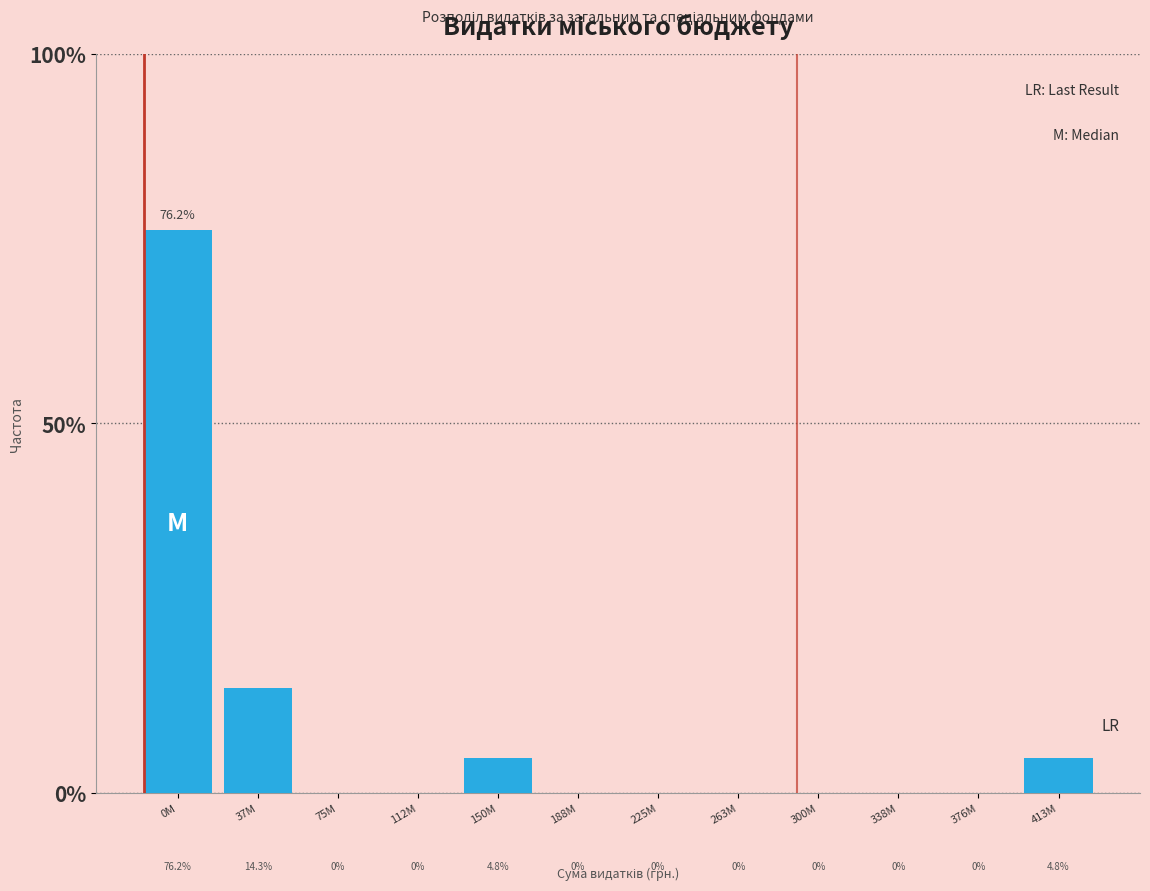

Reading left to right, extract all data points from this chart.

0M=76.2	37M=14.3	75M=0.0	112M=0.0	150M=4.8	188M=0.0	225M=0.0	263M=0.0	300M=0.0	338M=0.0	376M=0.0	413M=4.8